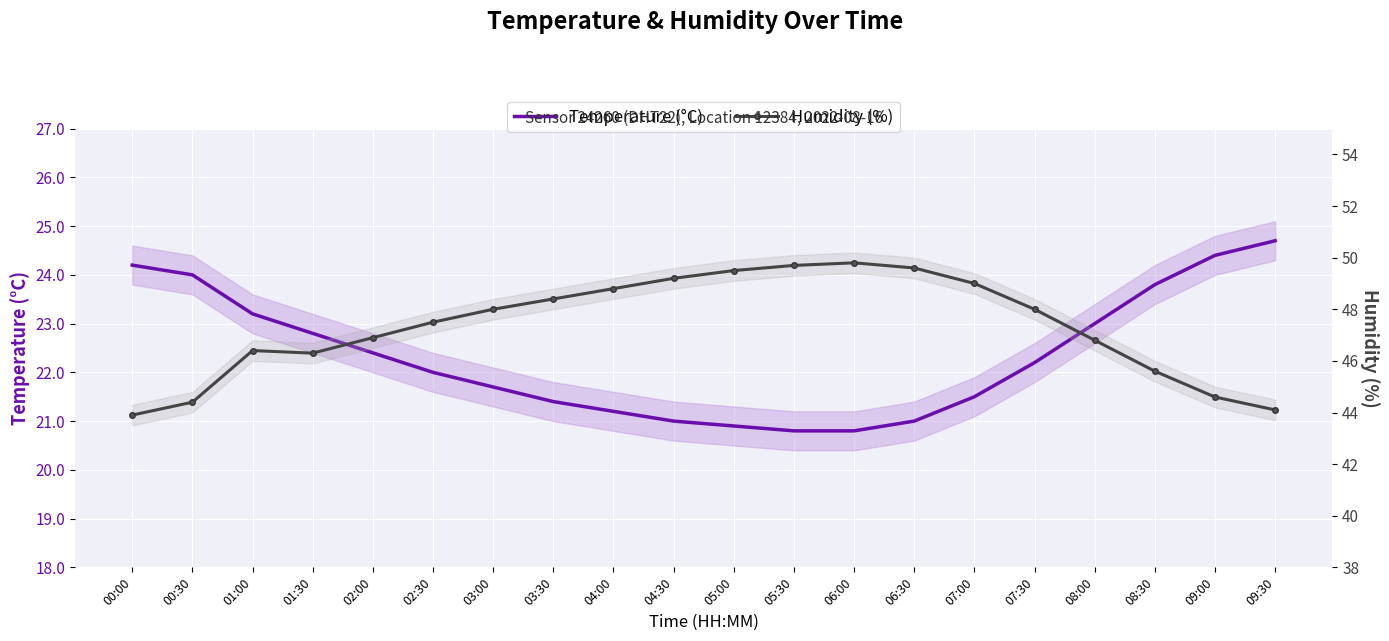

Which series changed the most between 03:30 and 05:30?

Humidity (%)